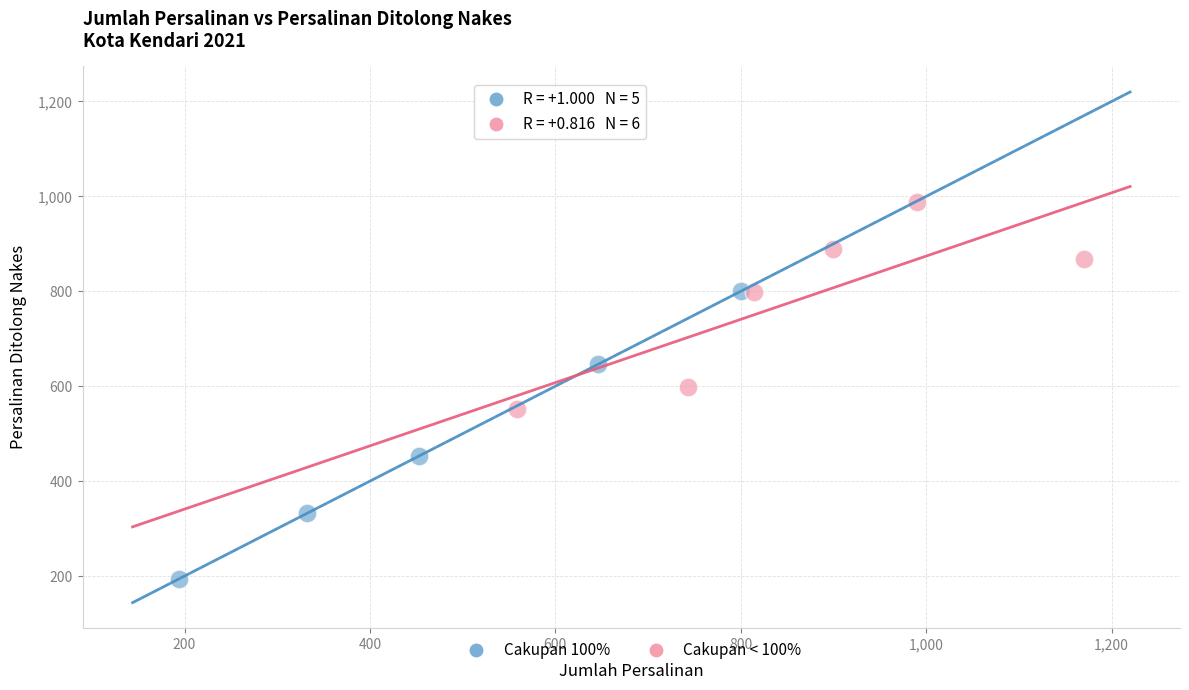

Which series reaches the maximum Y coordinate?

Cakupan < 100%